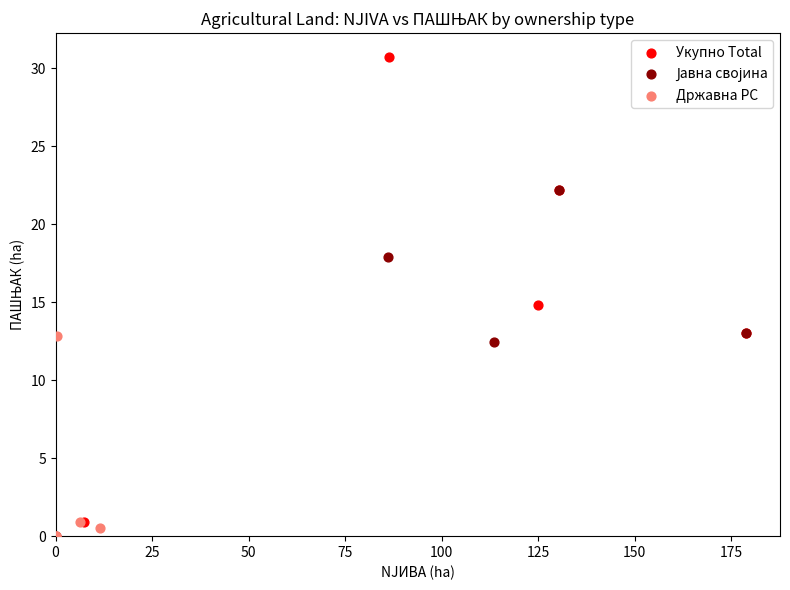

Which series has the widest spread of Y values?

Укупно Total